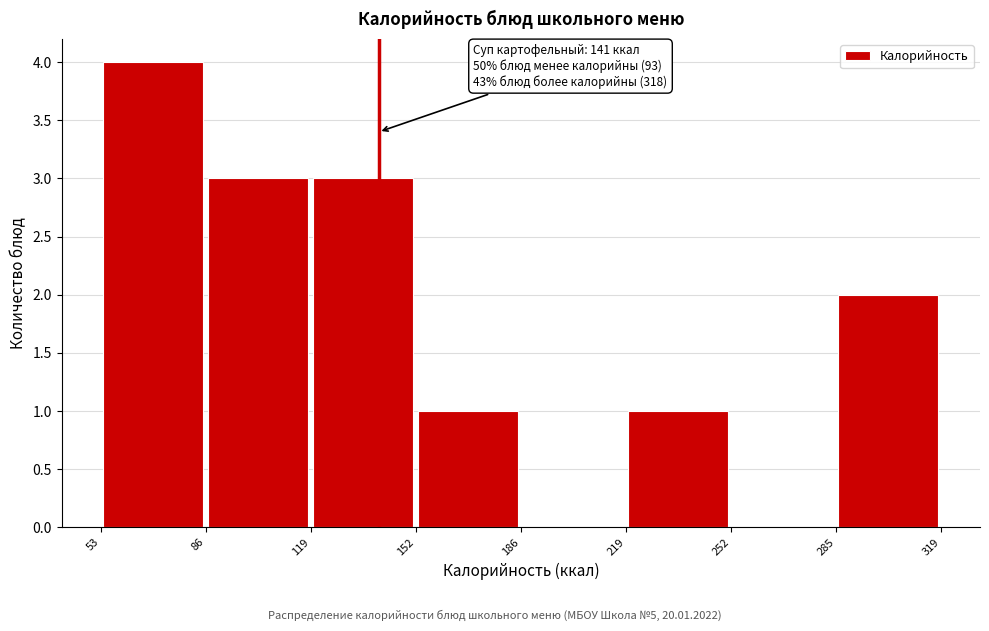

Which range on the x-axis has the tallest bar?

53 to 86